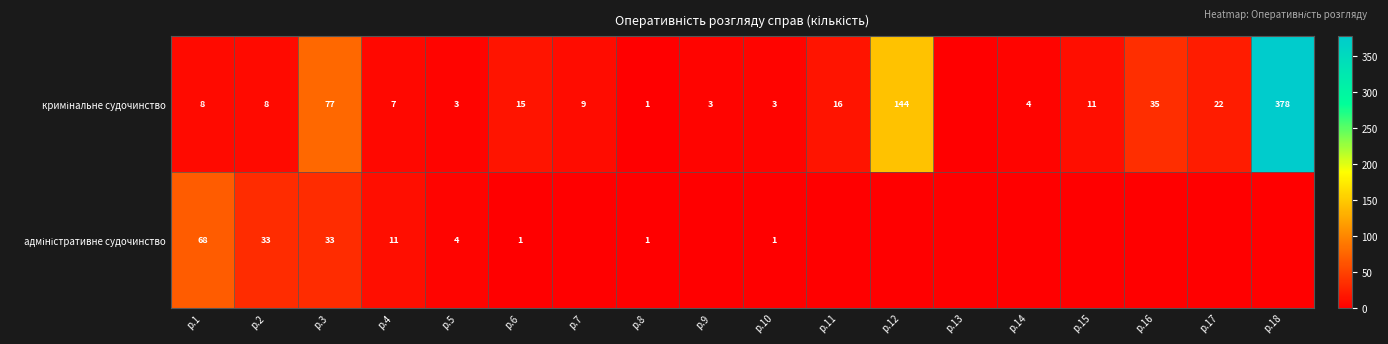

Rank the series at р.1 from lowest to highest value.

кримінальне судочинство, адміністративне судочинство